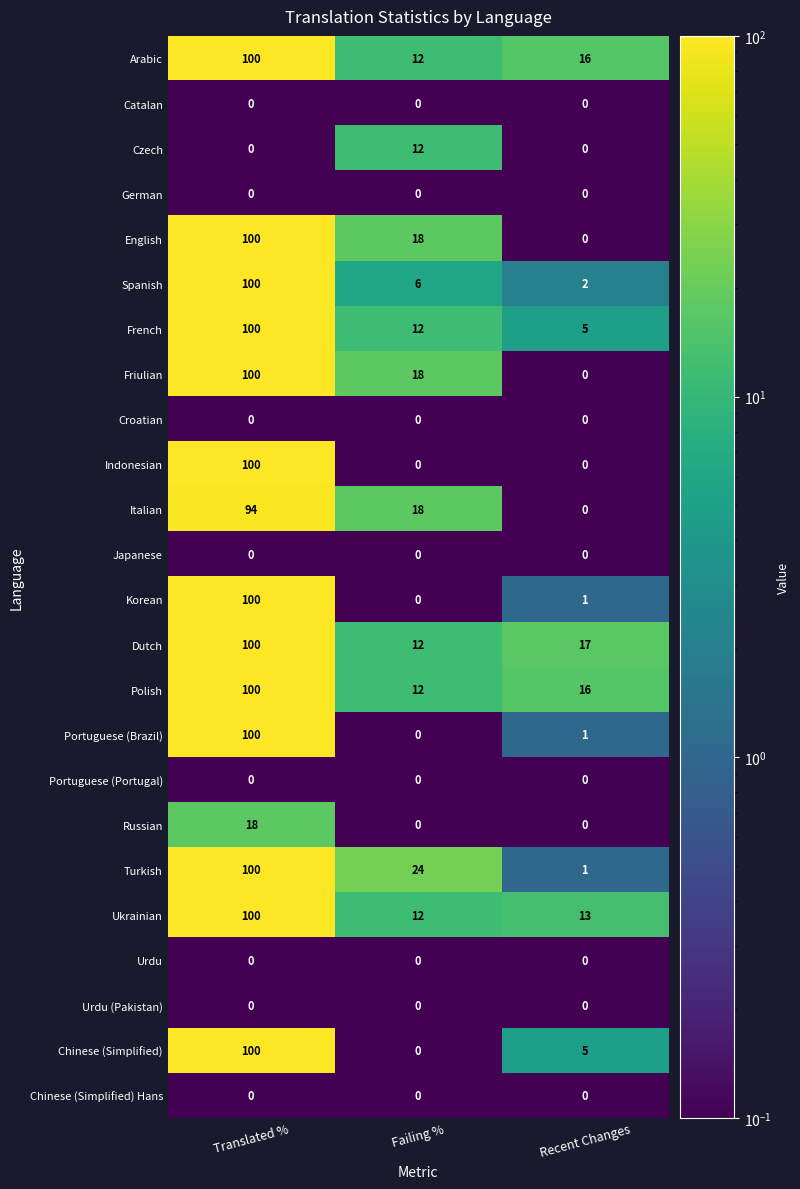

True or false: Chinese (Simplified) has a value of -68 at Failing %.

False